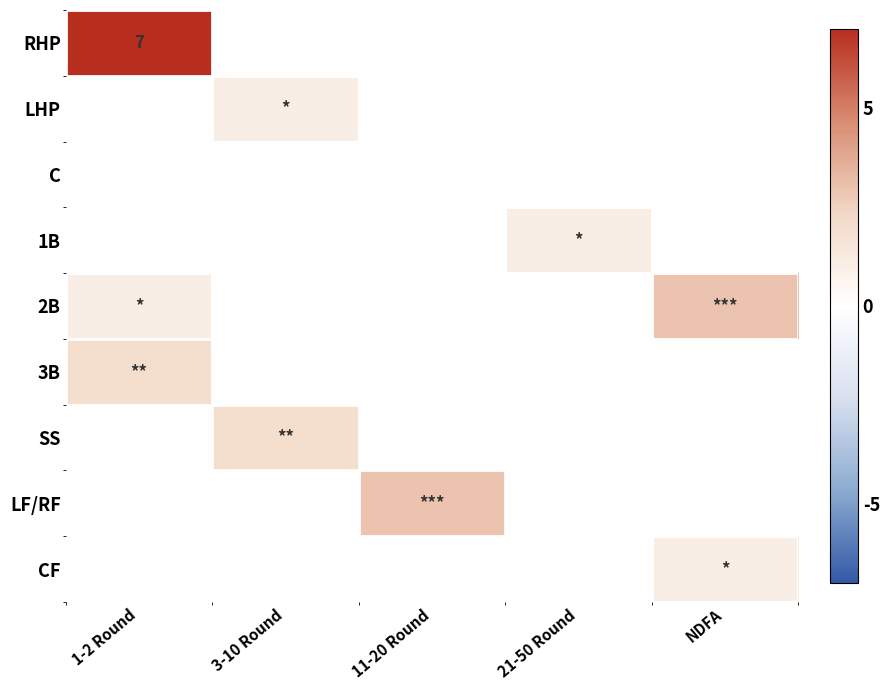

What is the difference between the maximum and minimum values in the SS series?

2